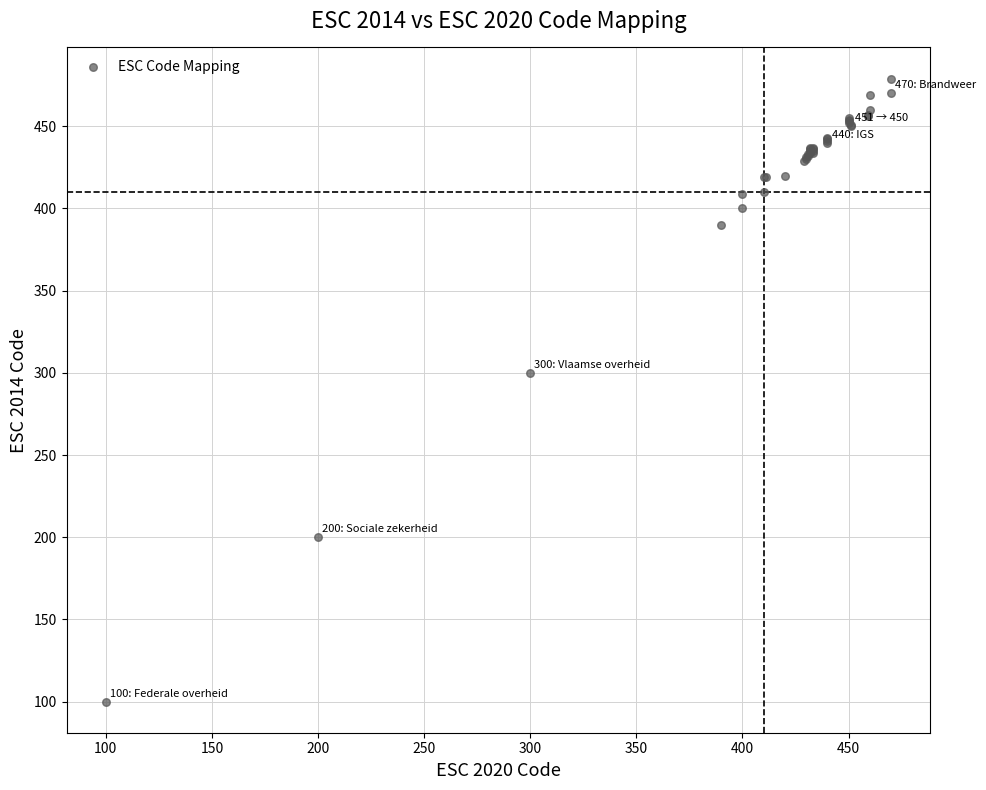

What Y value in the scatter plot is closest to 289?

300